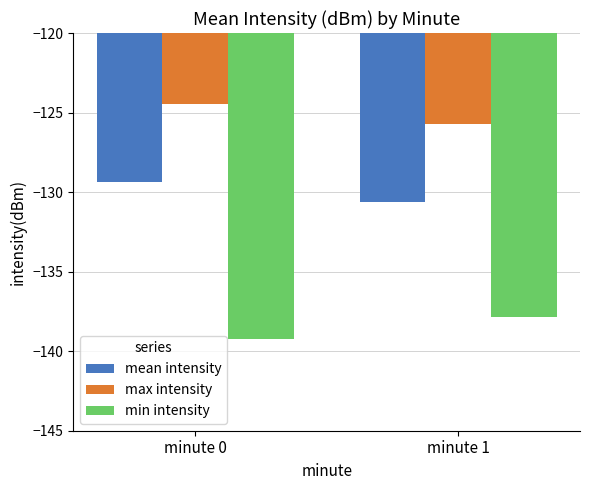

How many bars are there in each group?

3